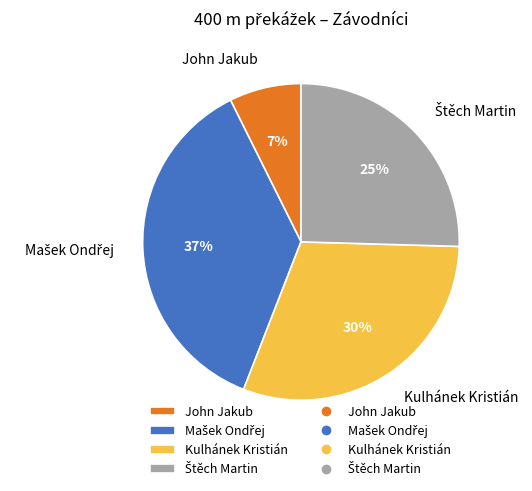

Do John Jakub and Kulhánek Kristián together represent more than half of the pie?

No